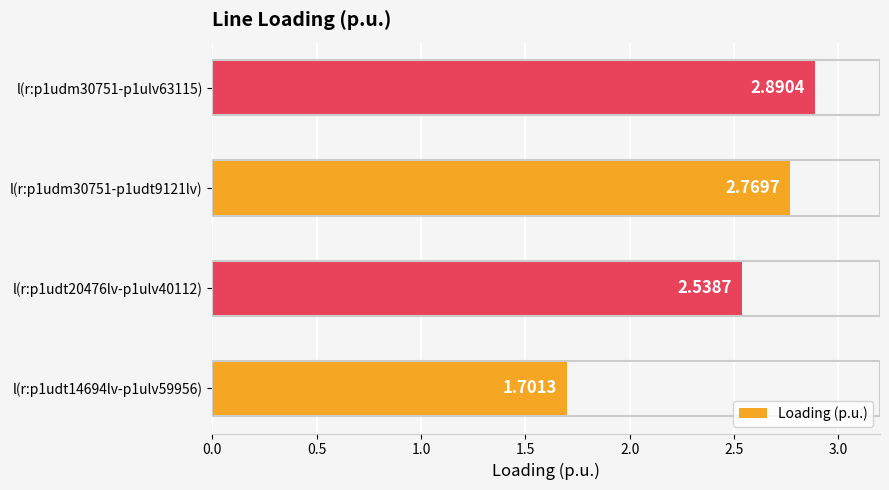

What is the difference between the values at l(r:p1udm30751-p1udt9121lv) and l(r:p1udt14694lv-p1ulv59956)?

1.1